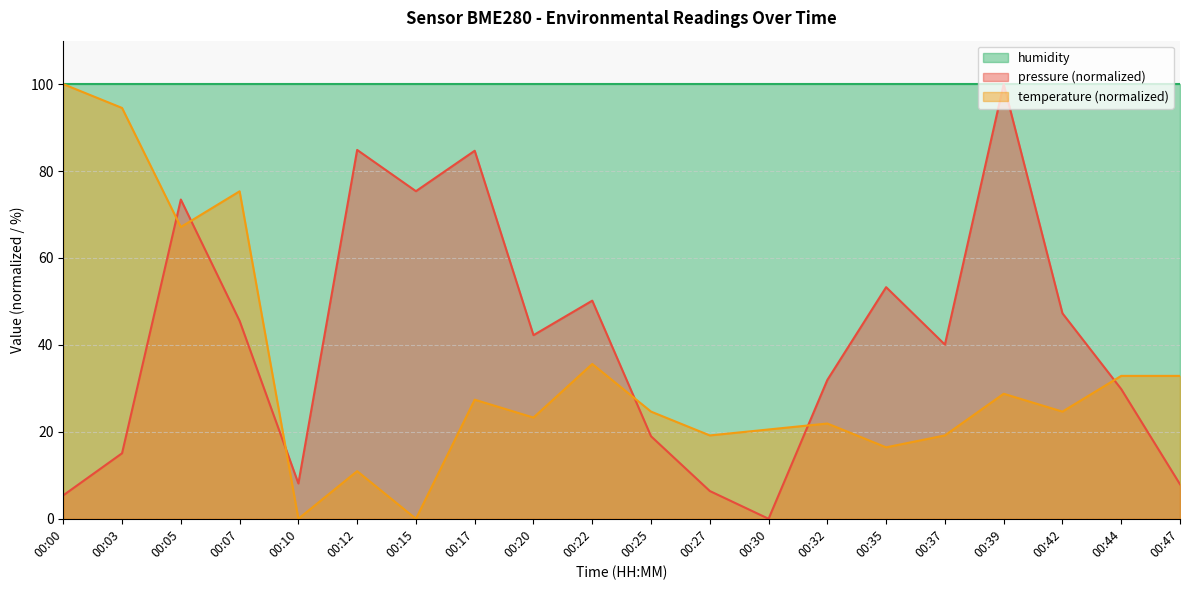

What is the average value of the pressure series?

41.0